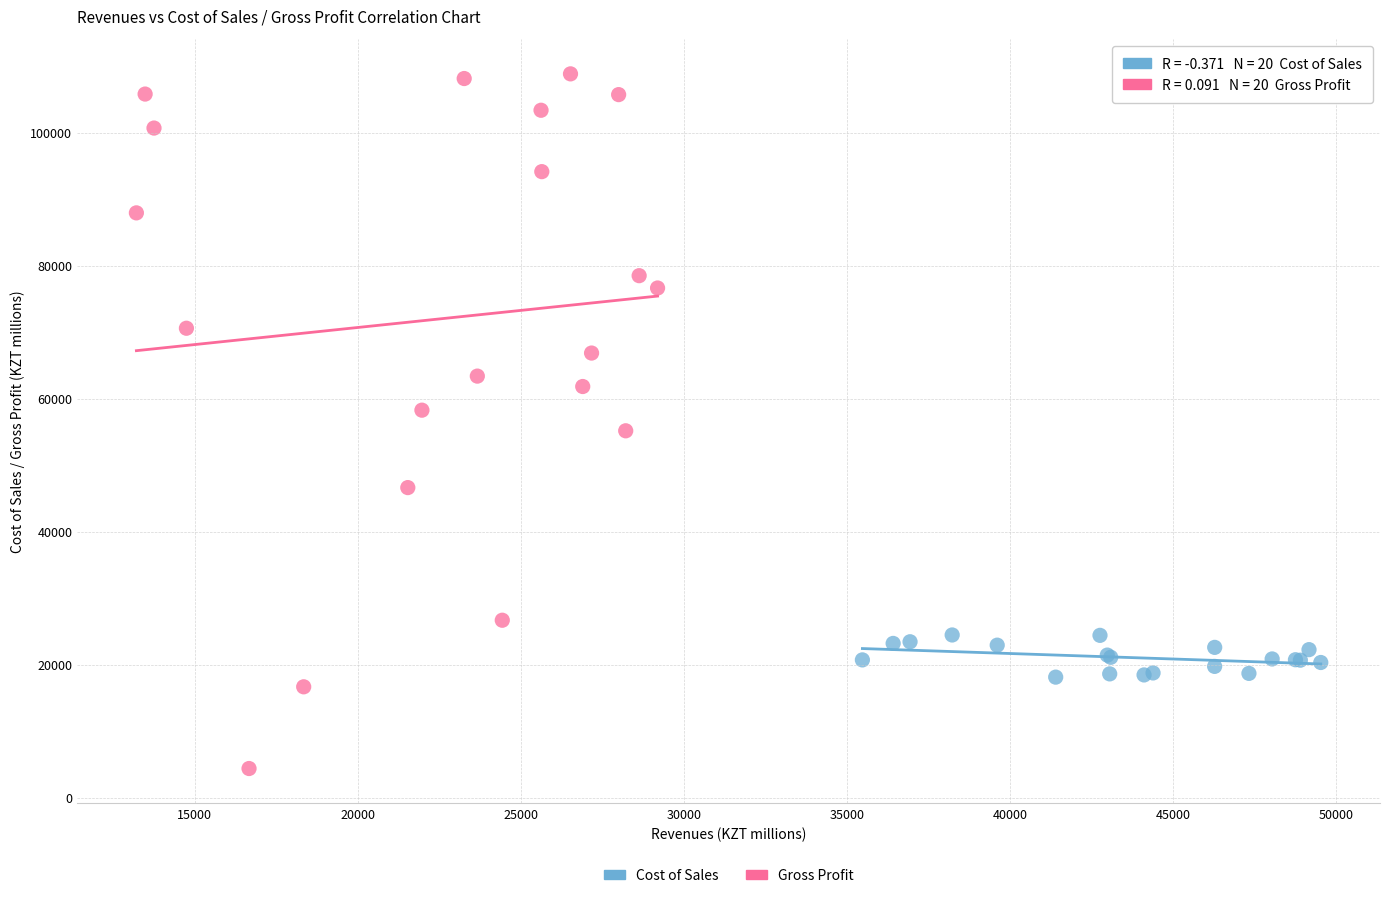

Which series contains the lowest Y value?

Gross Profit